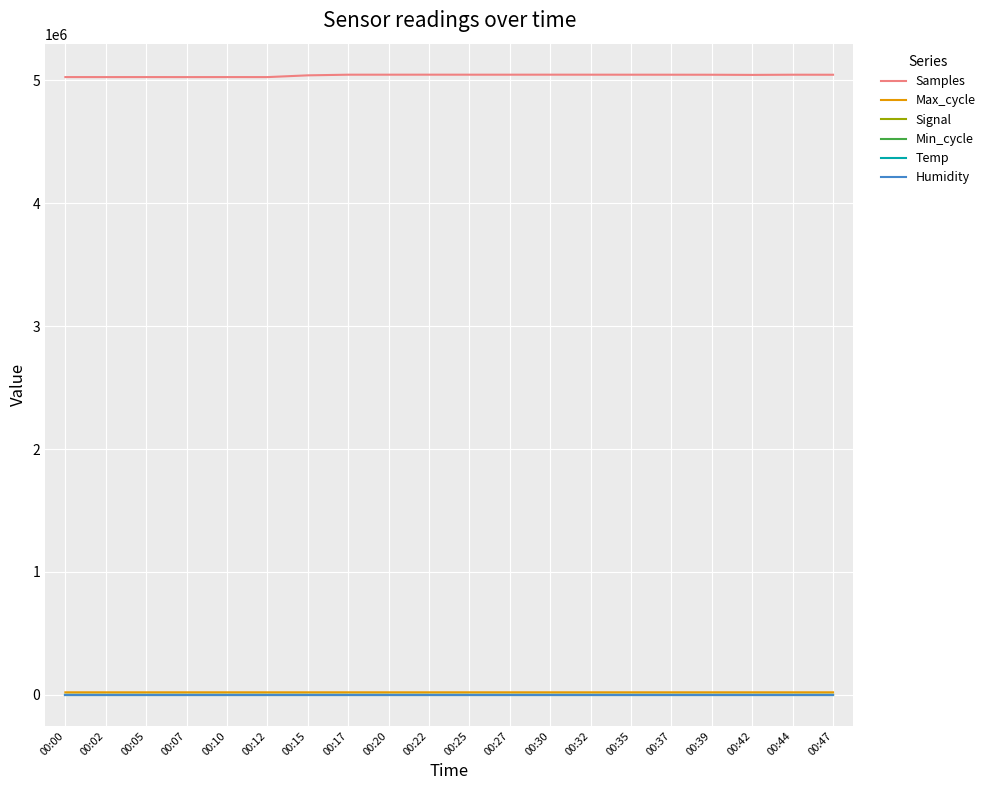

What is the difference between the Max_cycle values at 00:00 and 00:15?

10.0